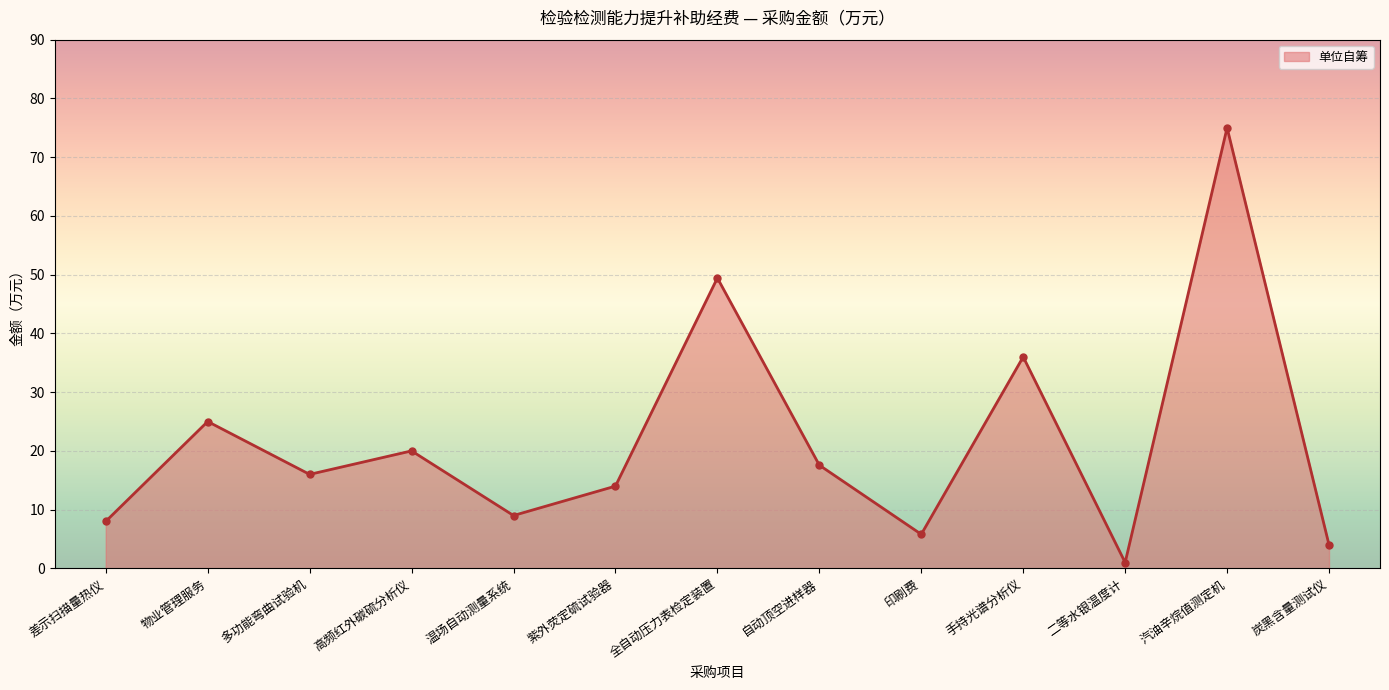

What is the value of the 10th point from the left?

36.0